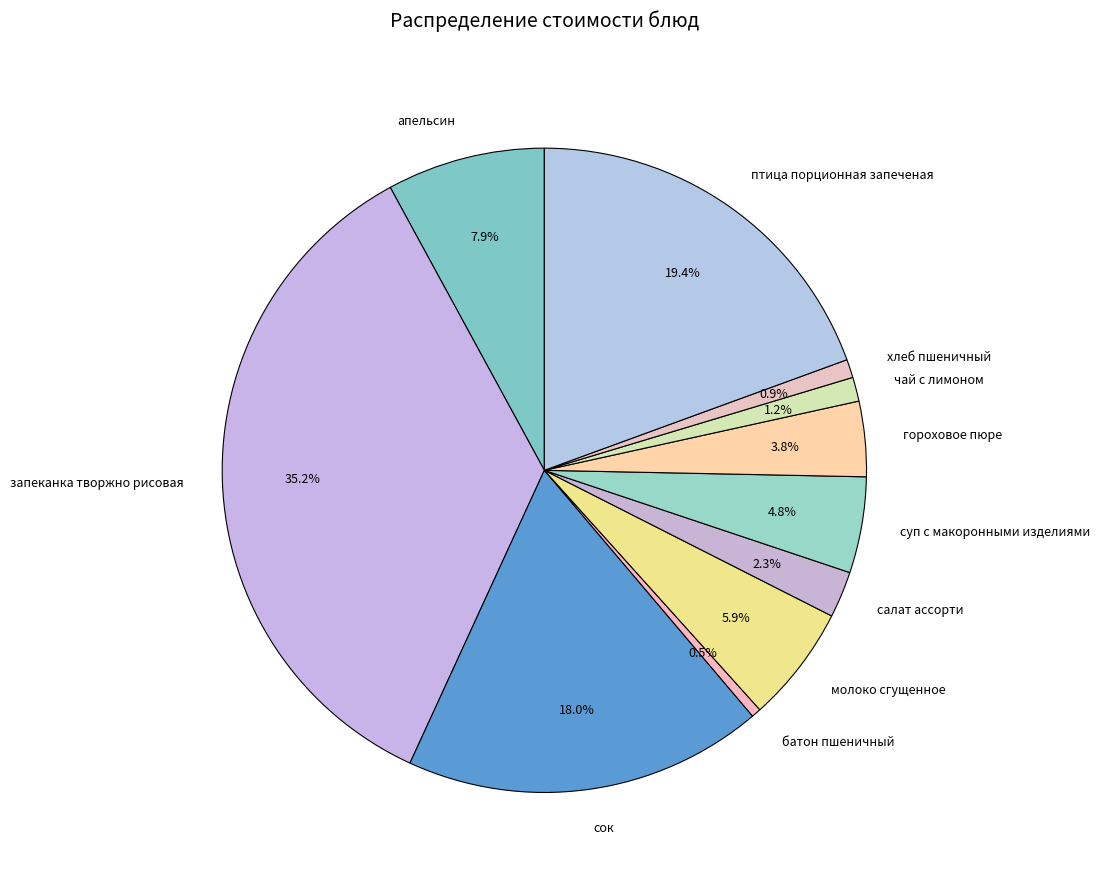

What percentage is the запеканка творжно рисовая slice, to the nearest percent?

35%